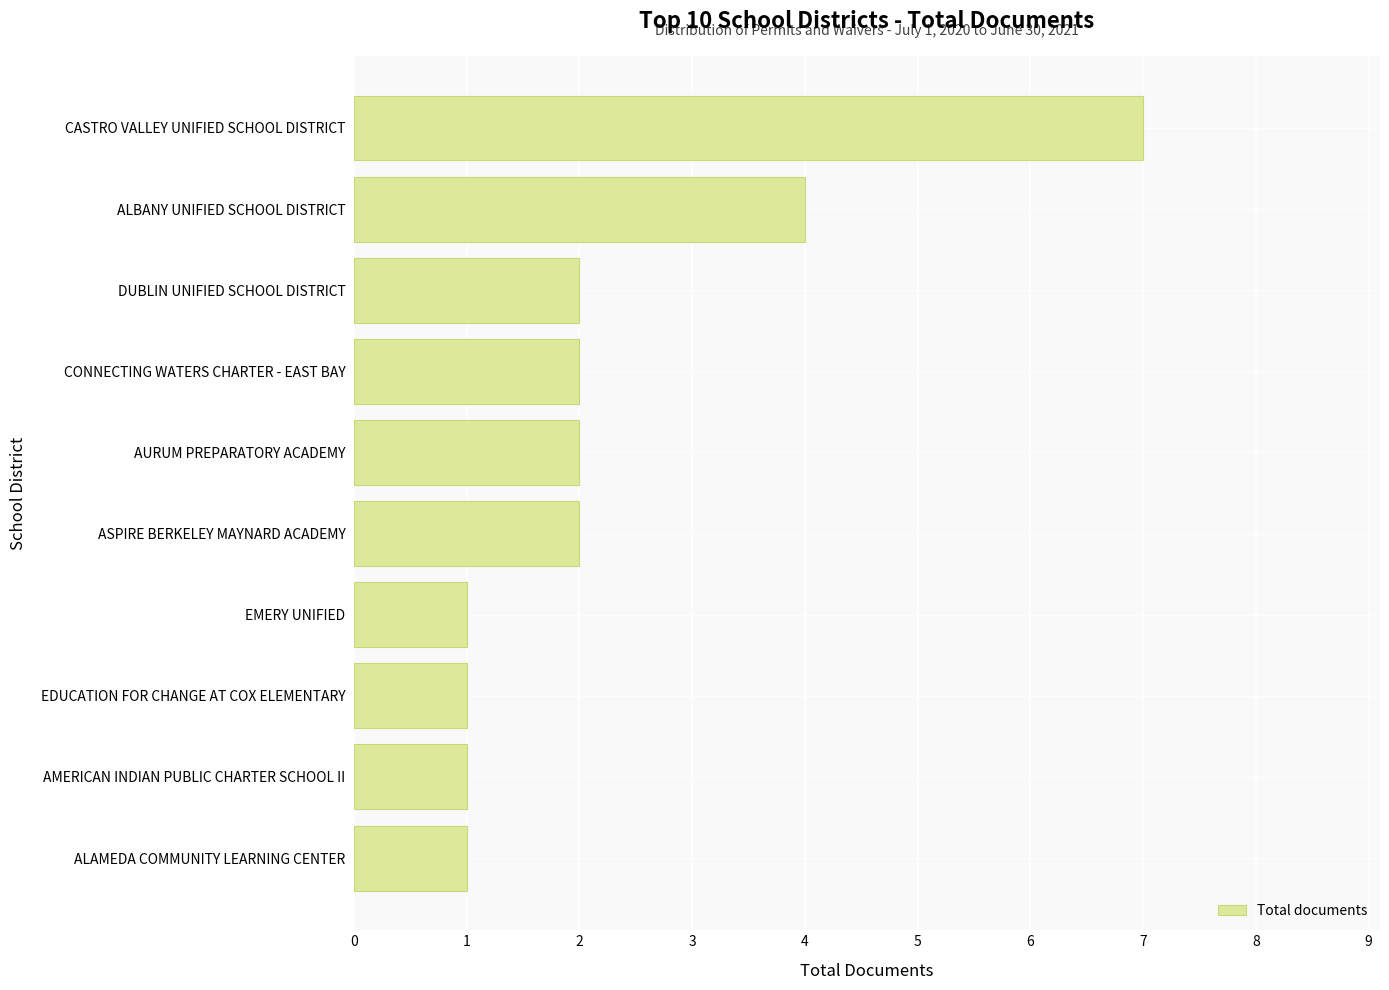

What is the ratio of the value at ALBANY UNIFIED SCHOOL DISTRICT to the value at CASTRO VALLEY UNIFIED SCHOOL DISTRICT?

0.6